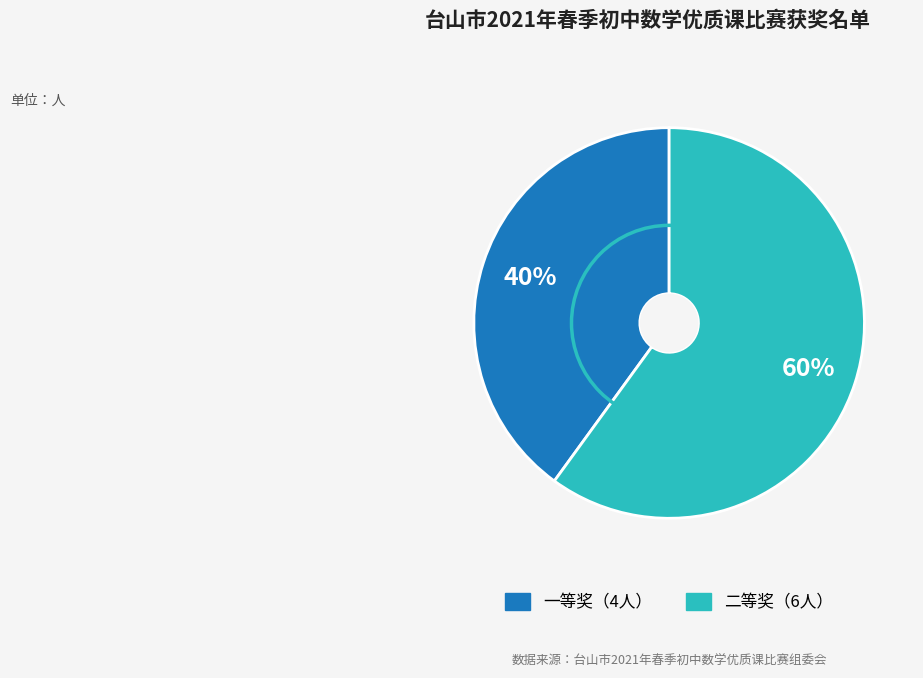

How many segments does this pie chart have?

2